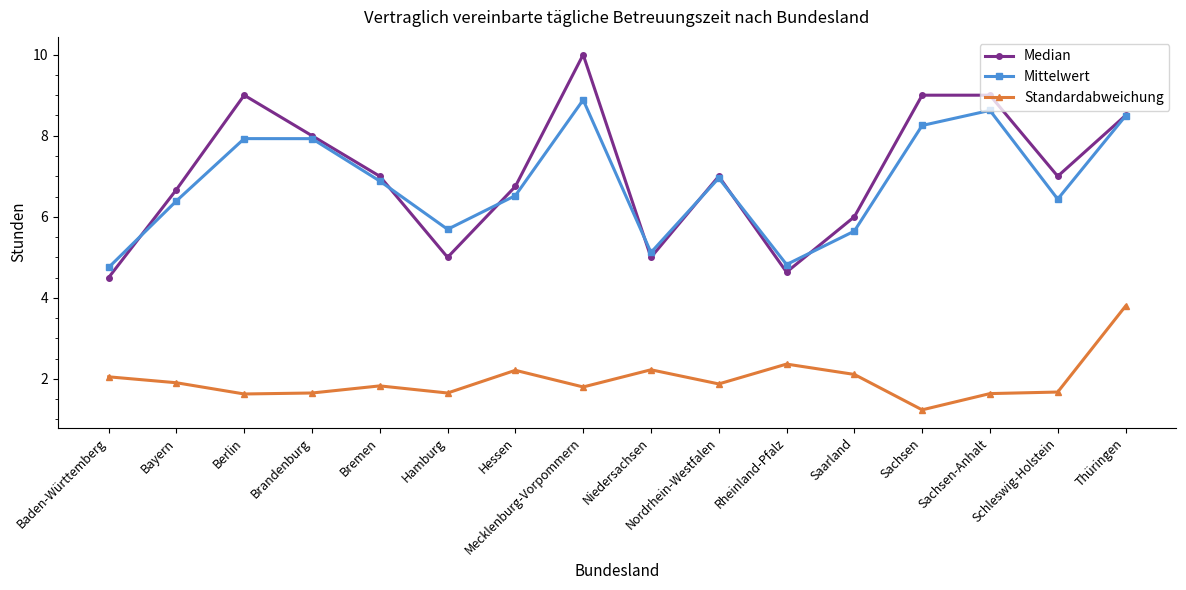

At which category does the chart reach its minimum across all series?

Sachsen